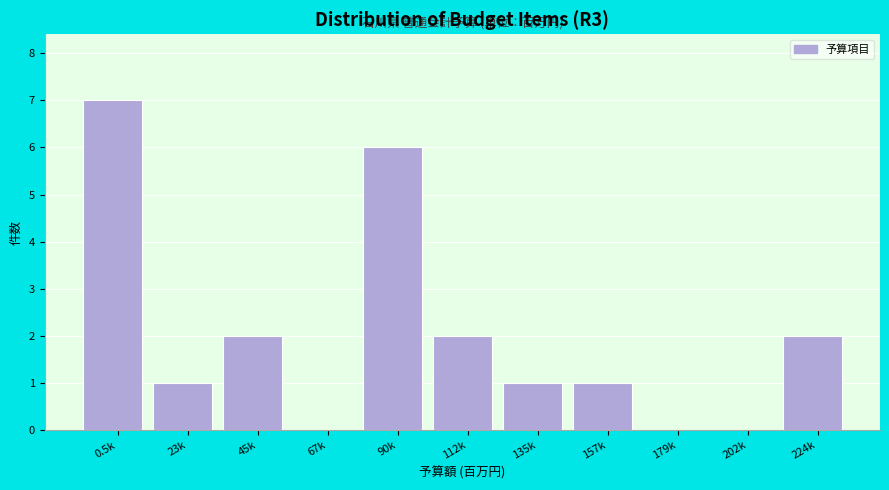

Reading left to right, extract all data points from this chart.

0.5k=7	23k=1	45k=2	67k=0	90k=6	112k=2	135k=1	157k=1	179k=0	202k=0	224k=2